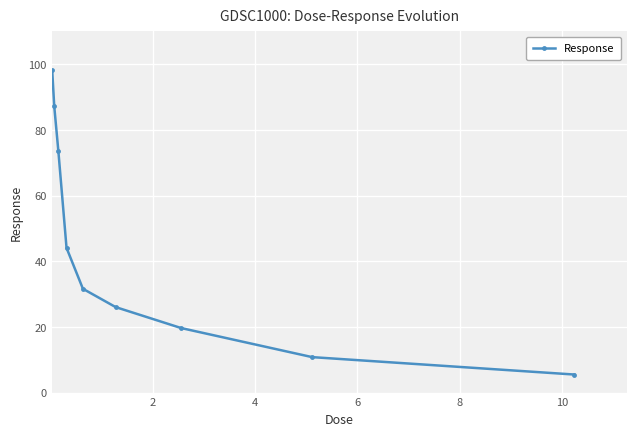

What is the value of the 6th point from the left?

26.0